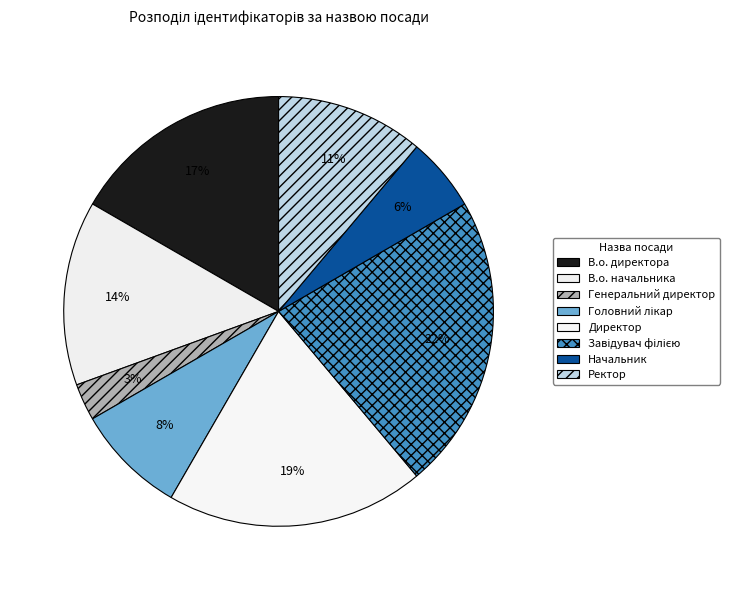

What is the change in value from Головний лікар to Начальник?

-1